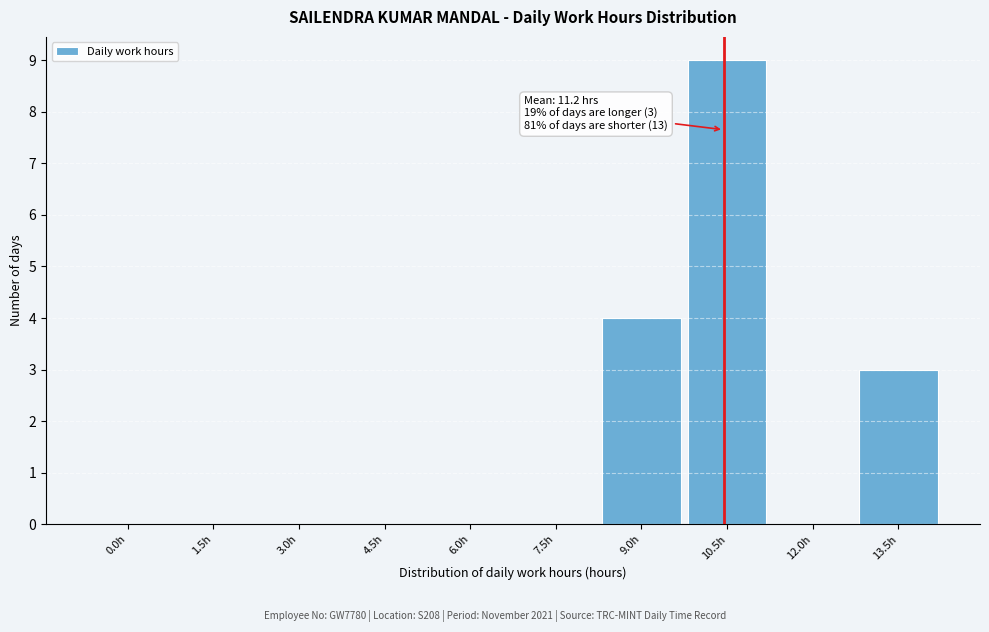

Reading right to left, transcribe all the data shown in this chart.

13.5h=3	12.0h=0	10.5h=9	9.0h=4	7.5h=0	6.0h=0	4.5h=0	3.0h=0	1.5h=0	0.0h=0